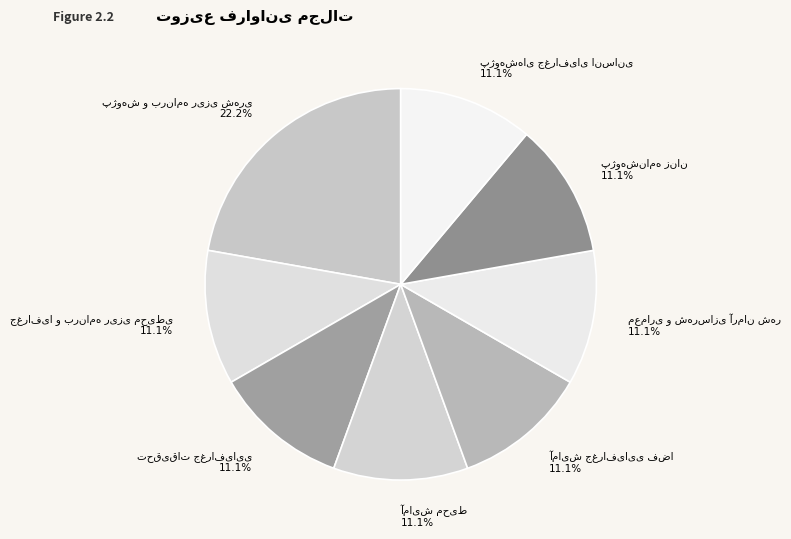

Is there any slice that represents more than half of the pie?

No